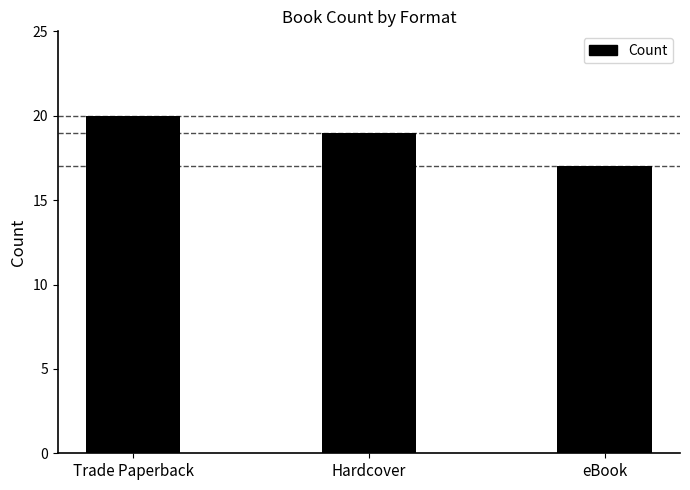

How many data points does each series have?

3